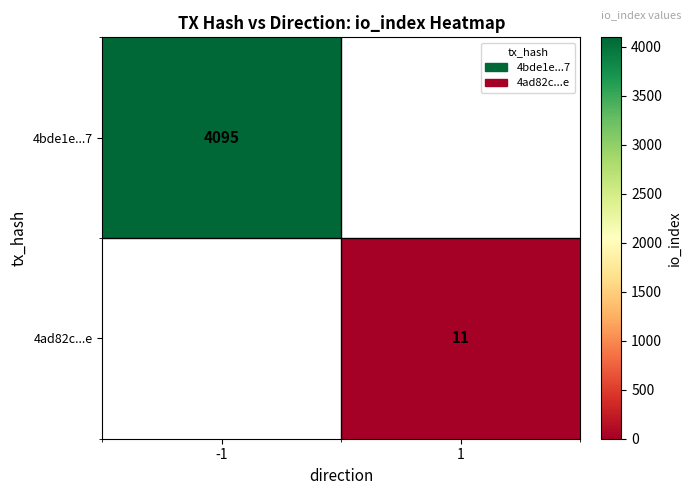

True or false: 4bde1e...7 has a value of 4095 at -1.

True